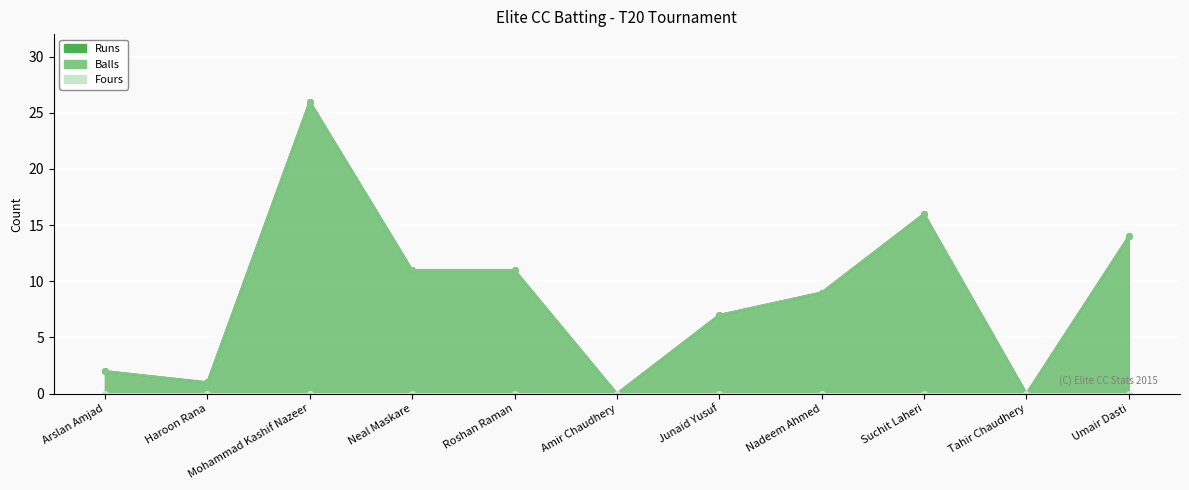

Which category has the highest value in the Runs series?

Mohammad Kashif Nazeer